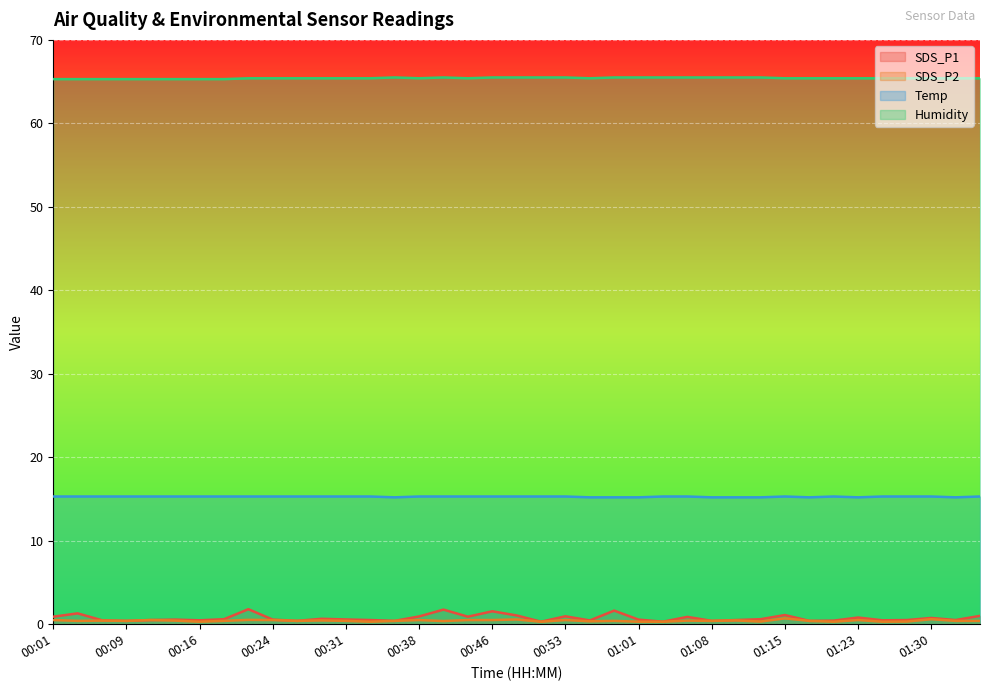

True or false: Humidity and SDS_P2 intersect in this chart.

False